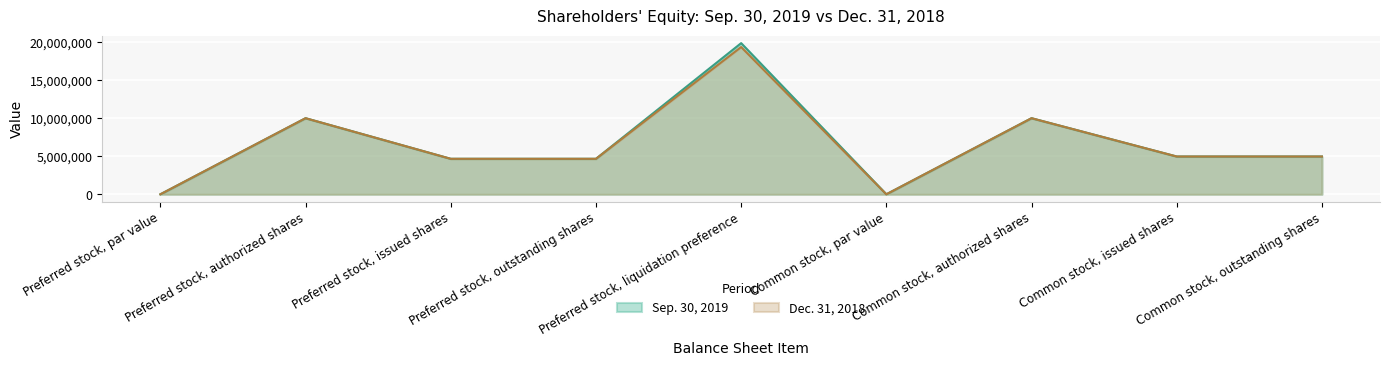

Which series changed the most between Common stock, authorized shares and Common stock, issued shares?

Sep. 30, 2019